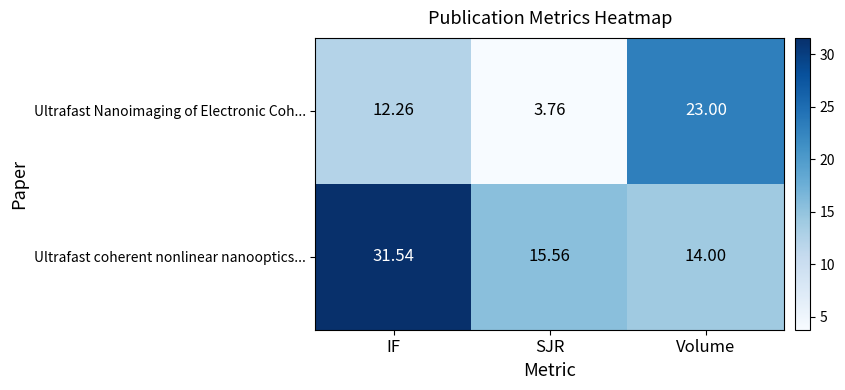

Rank the series by their maximum value, from highest to lowest.

Ultrafast coherent nonlinear nanooptics..., Ultrafast Nanoimaging of Electronic Coh...